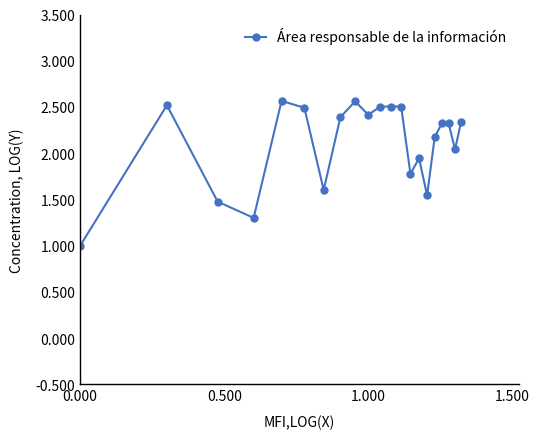

Does the chart display data point markers on the line(s)?

Yes